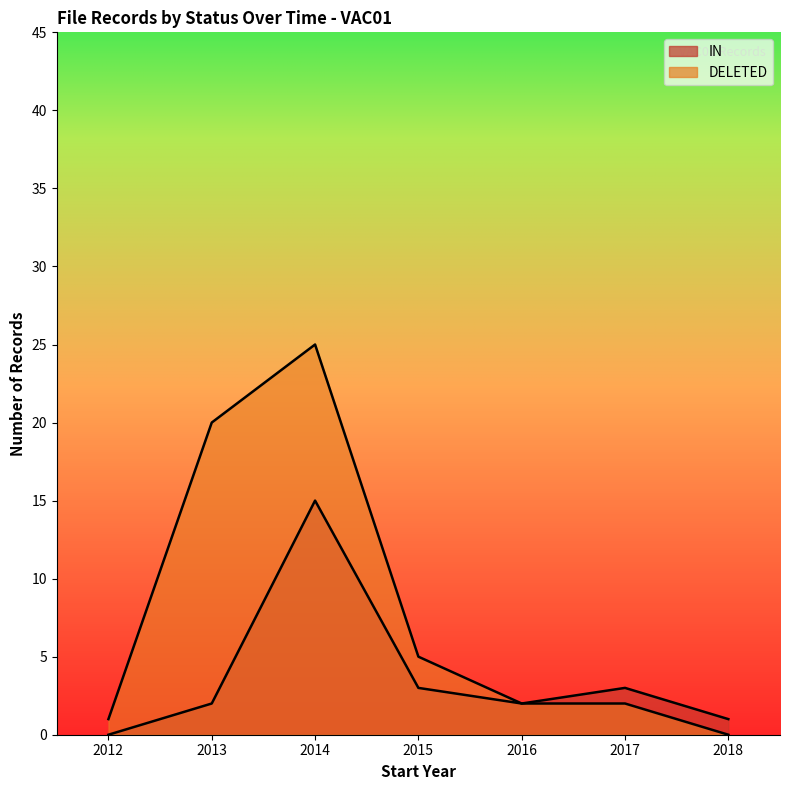

List the series in order of their overall mean, lowest first.

IN, DELETED